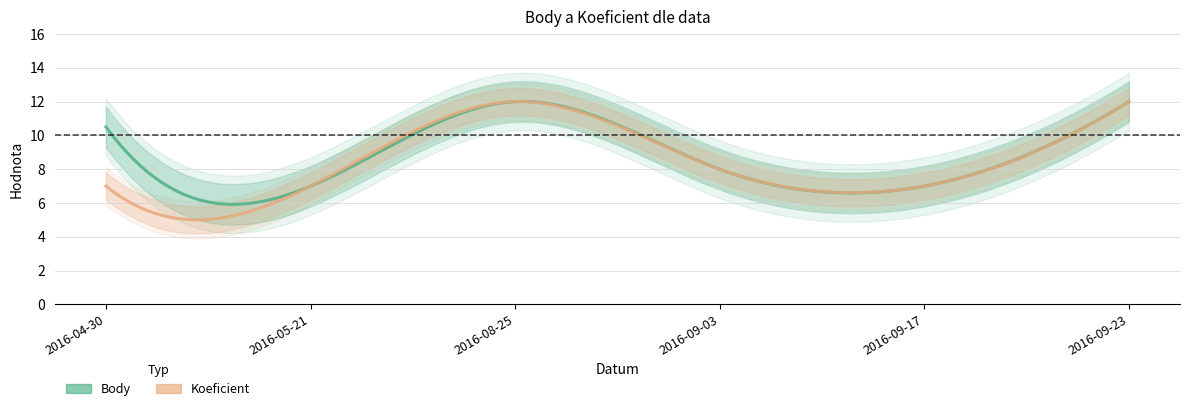

Does the chart display data point markers on the line(s)?

No